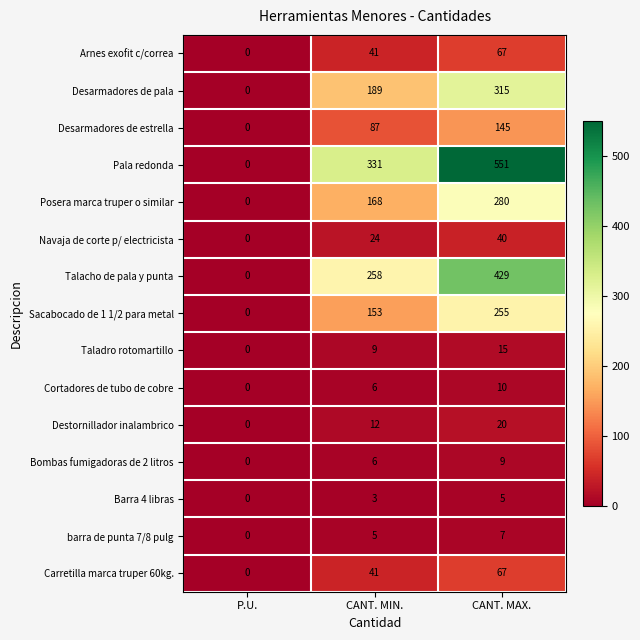

Which series has the largest total across all categories?

Pala redonda